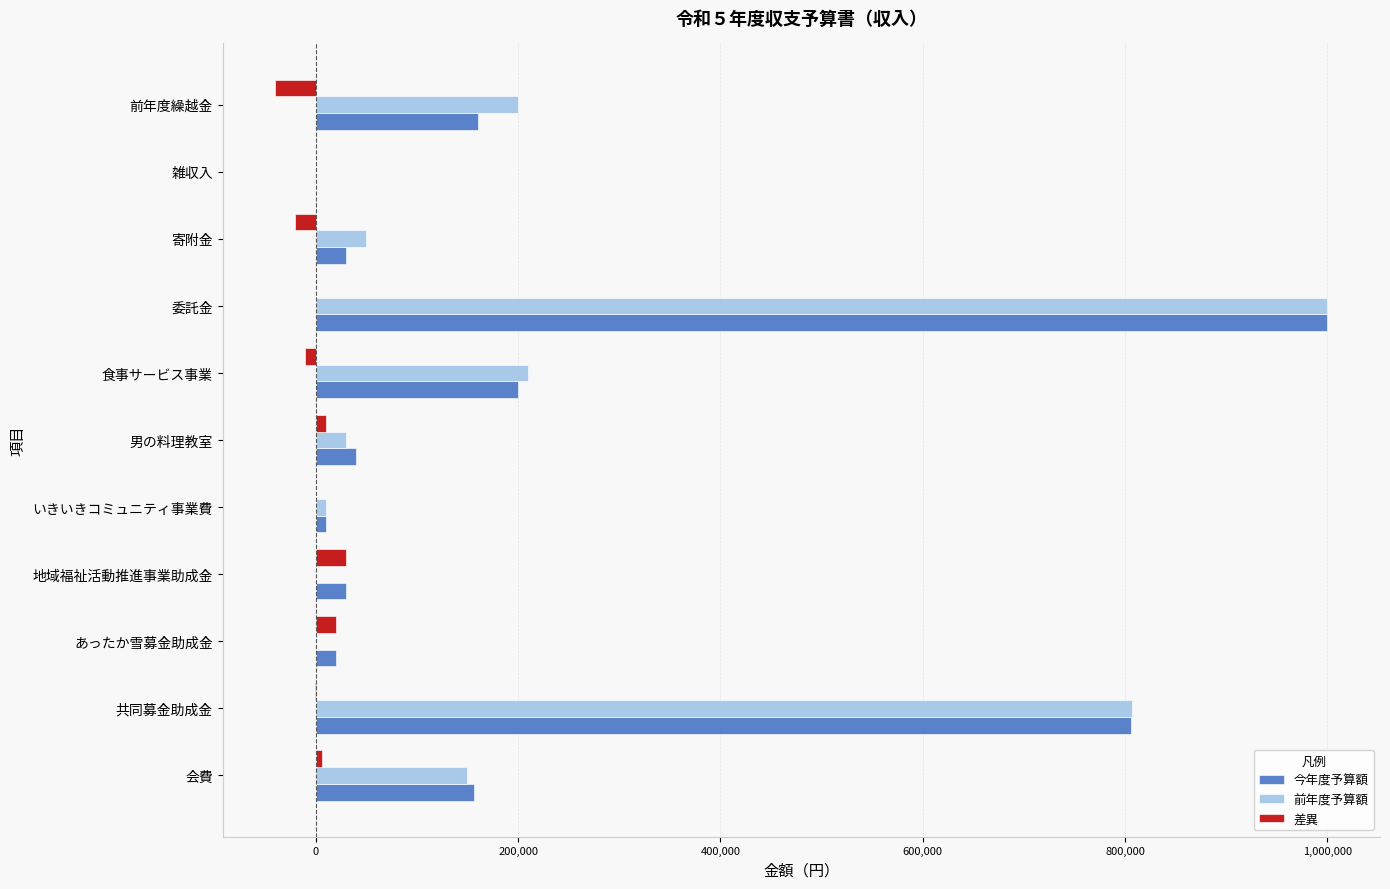

Which category has the highest value in the 前年度予算額 series?

委託金